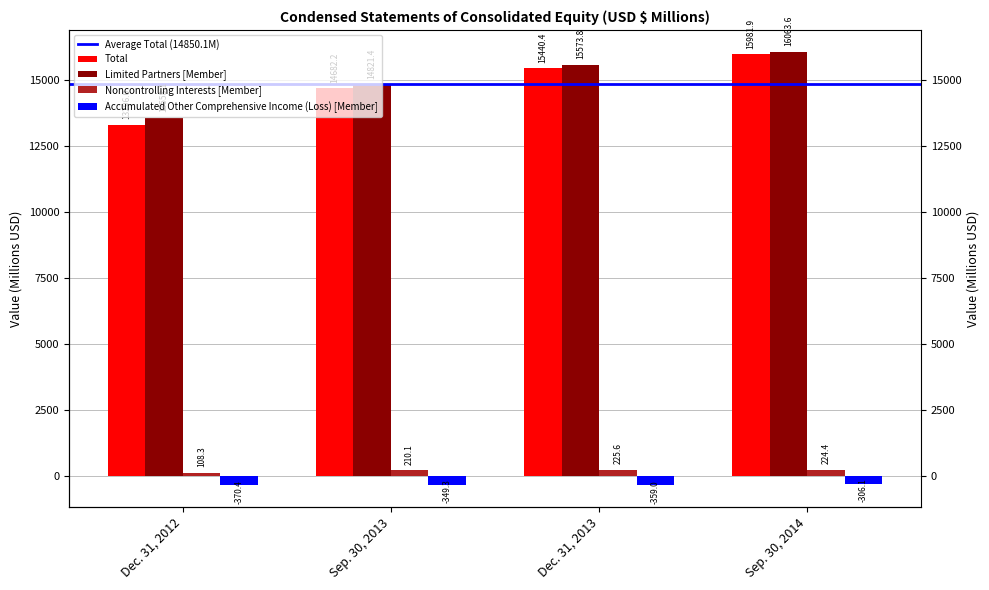

What position from the left is Dec. 31, 2013?

3